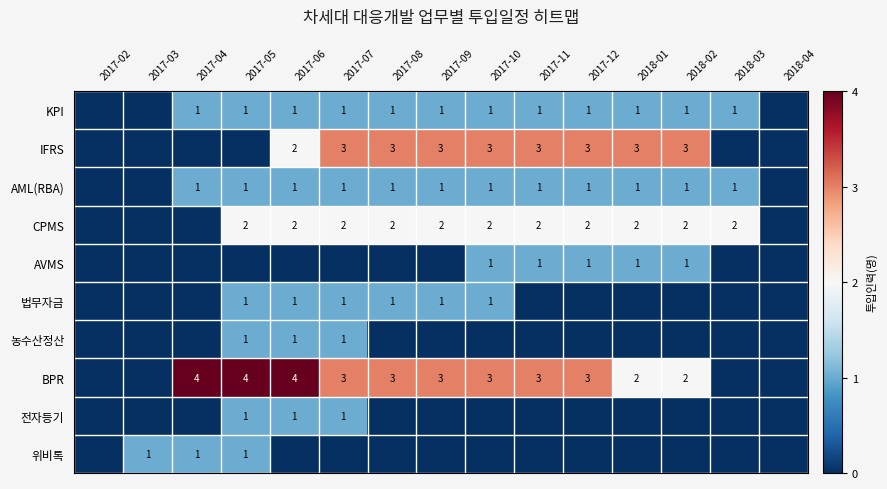

What is the sum of the CPMS values at 2017-09 and 2018-03?

4